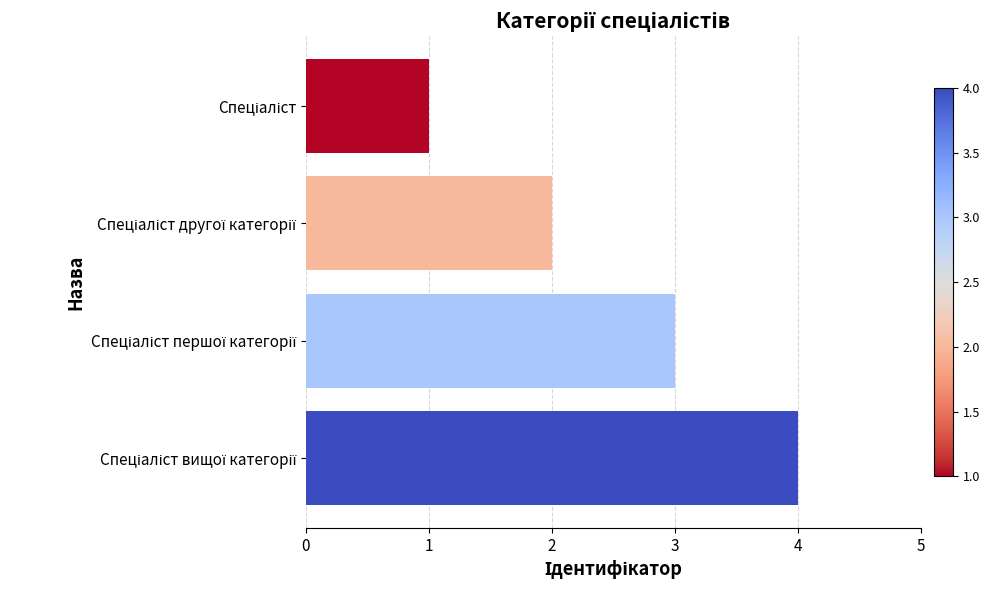

What is the sum of all values?

10